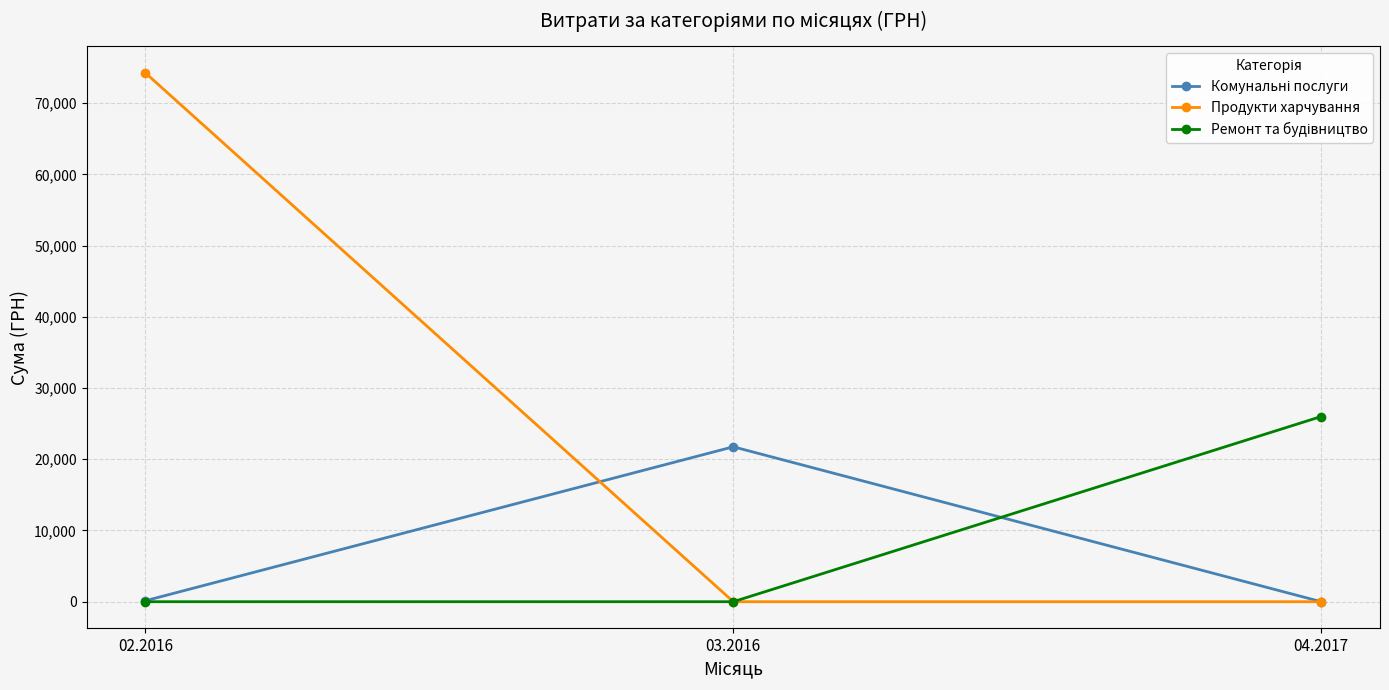

The value of Продукти харчування at 02.2016 is 28320.7. True or false?

False